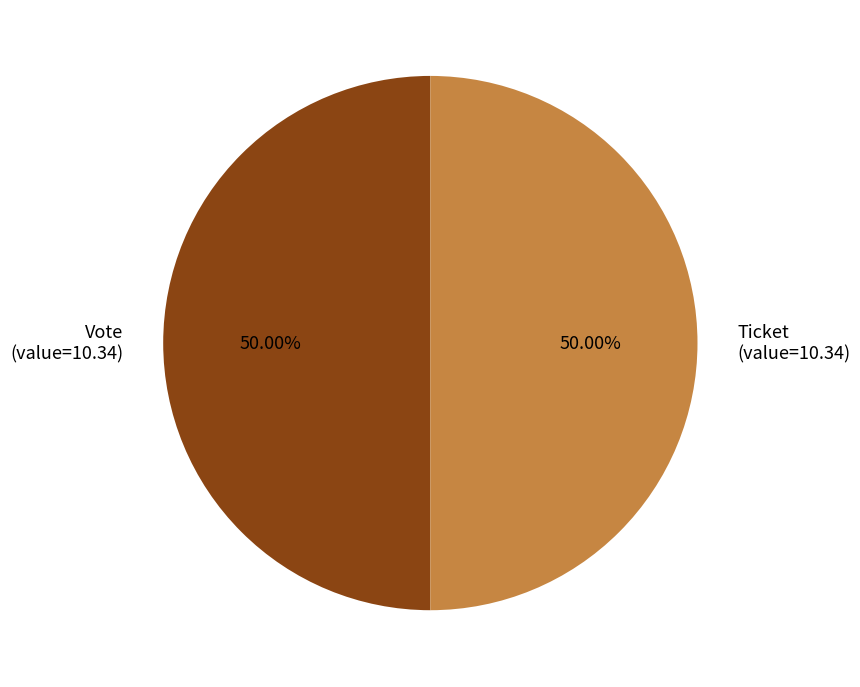

What is the ratio of the value at Vote (value=10.34) to the value at Ticket (value=10.34)?

1.0